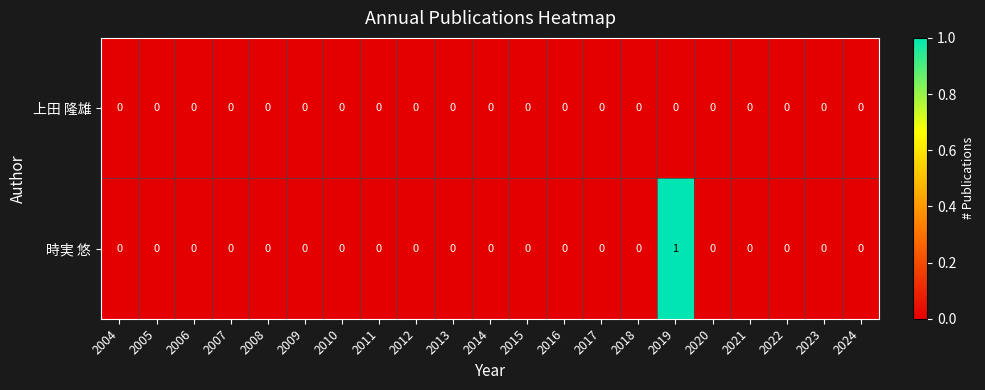

Rank the series by their maximum value, from lowest to highest.

上田 隆雄, 時実 悠